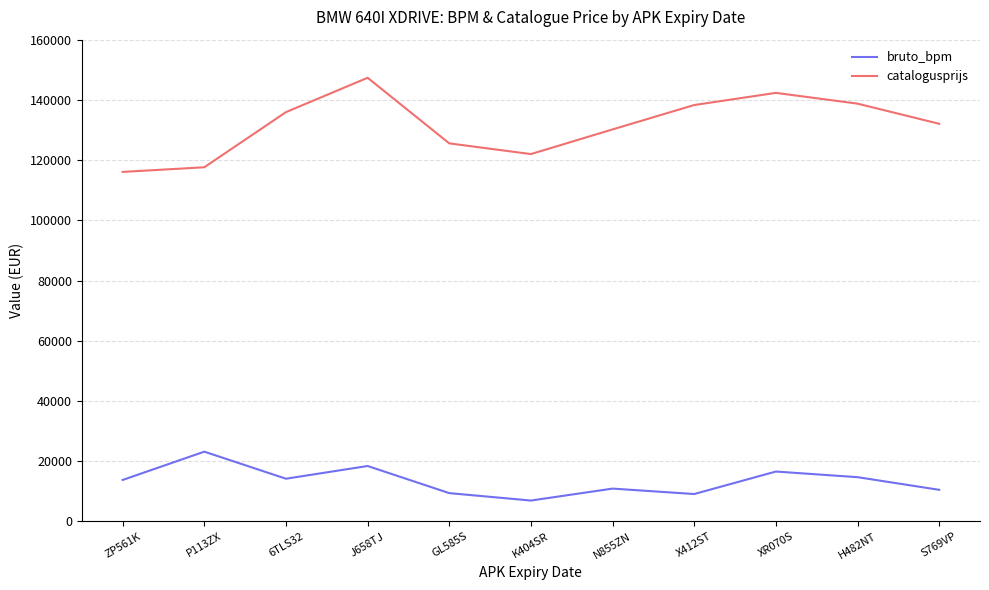

List the series in order of their peak value, lowest first.

bruto_bpm, catalogusprijs